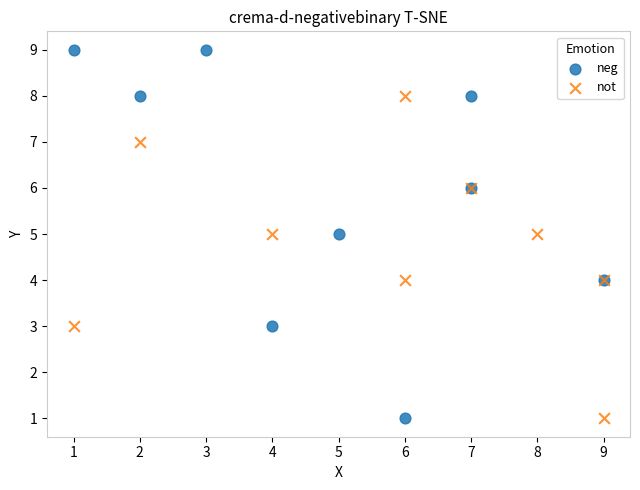

Which series reaches the maximum Y coordinate?

neg